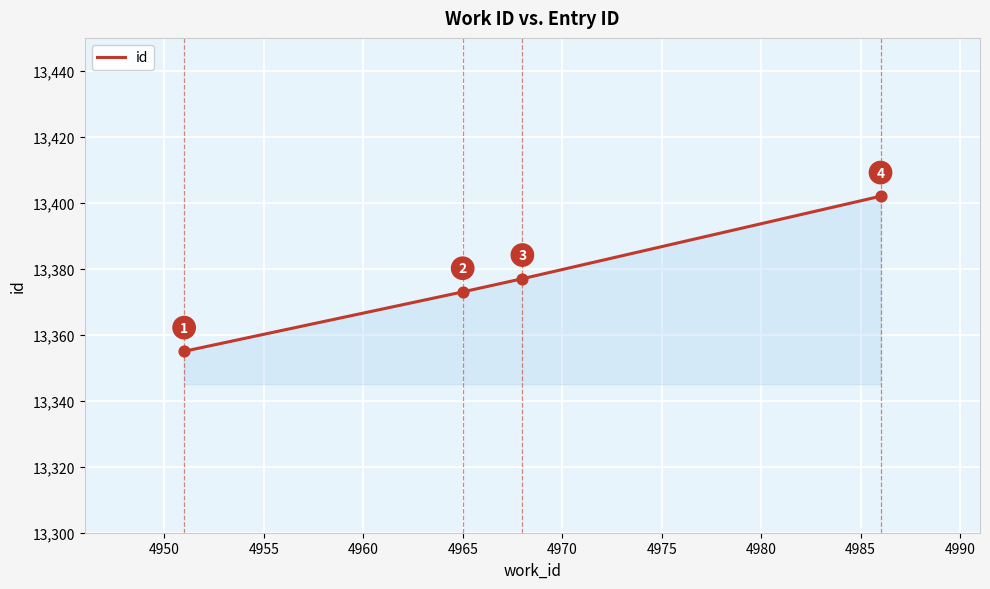

True or false: there are more than 0 points higher than both neighbors.

False